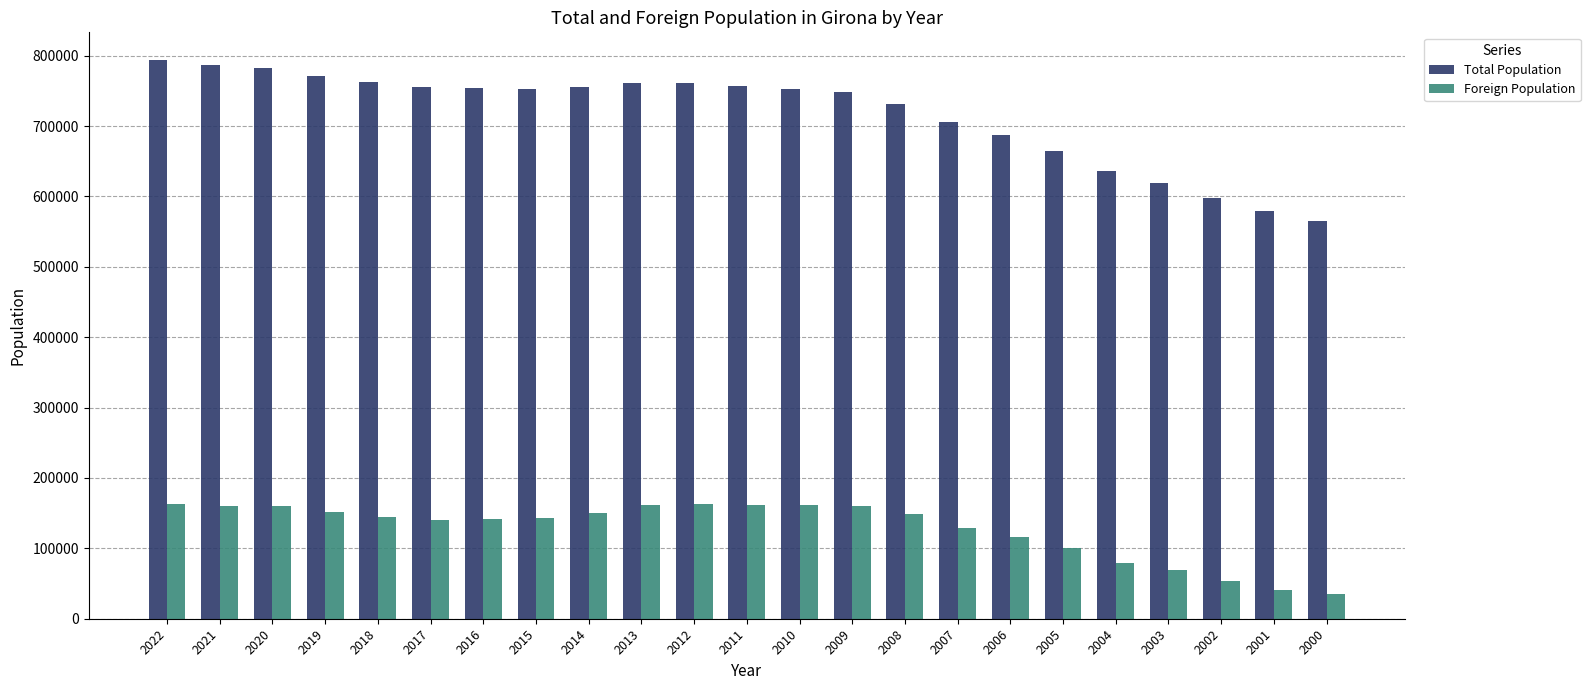

What are all the series names shown in the legend?

Total Population, Foreign Population